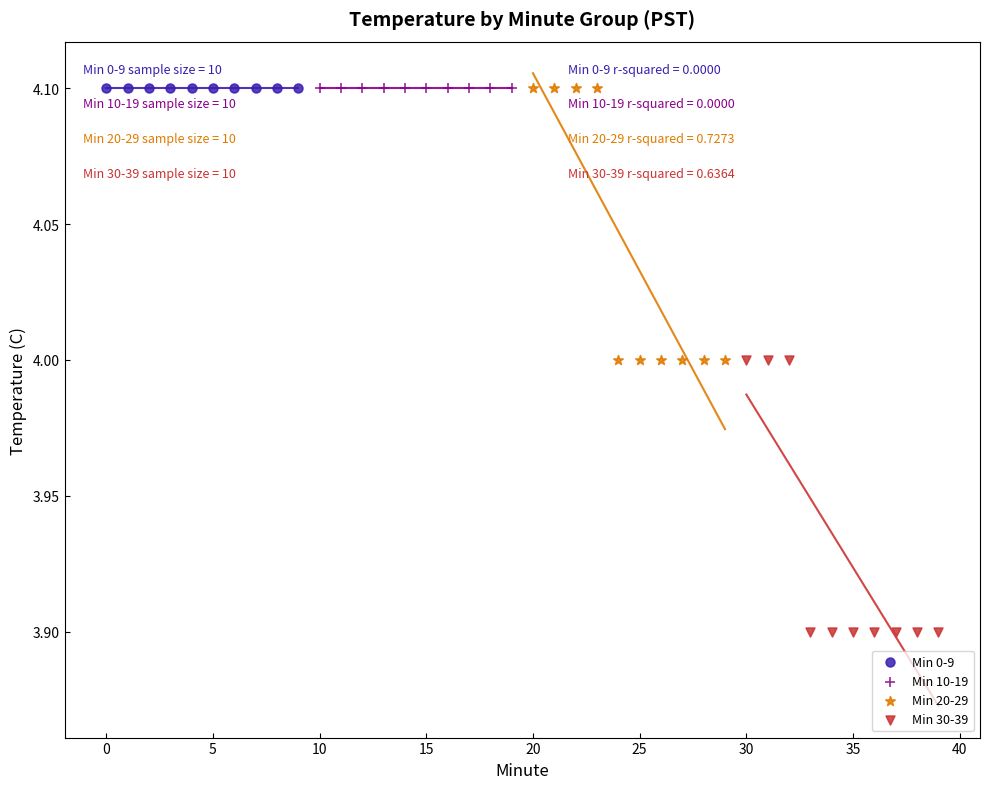

Which series reaches the minimum Y coordinate?

Min 30-39